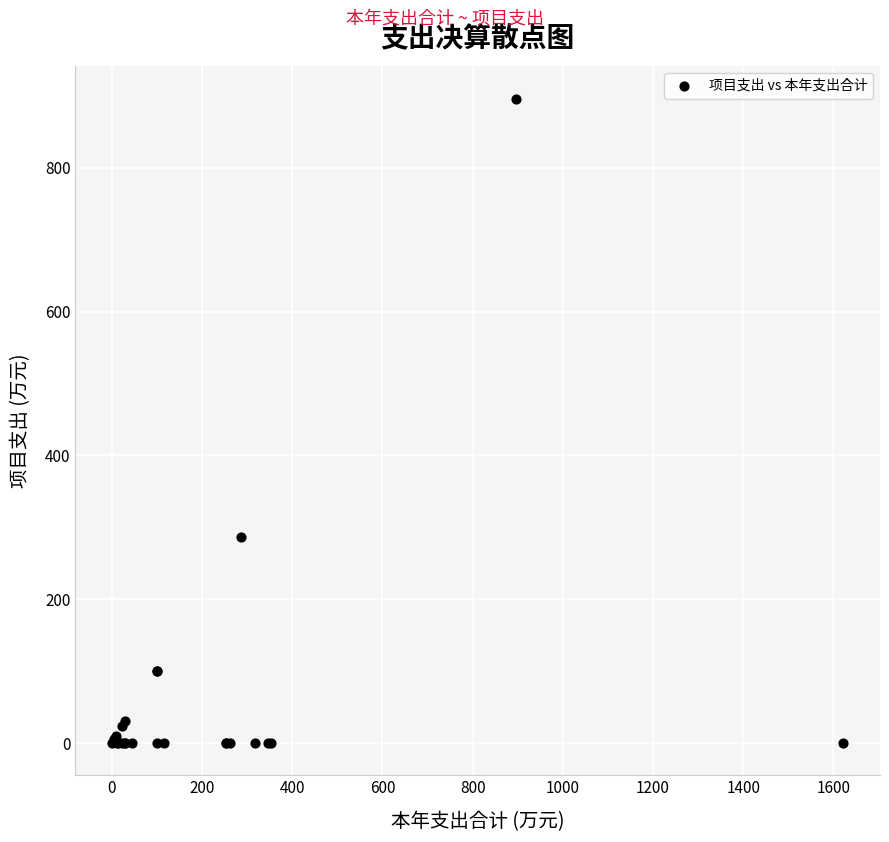

What Y value in the scatter plot is closest to 448?

287.0